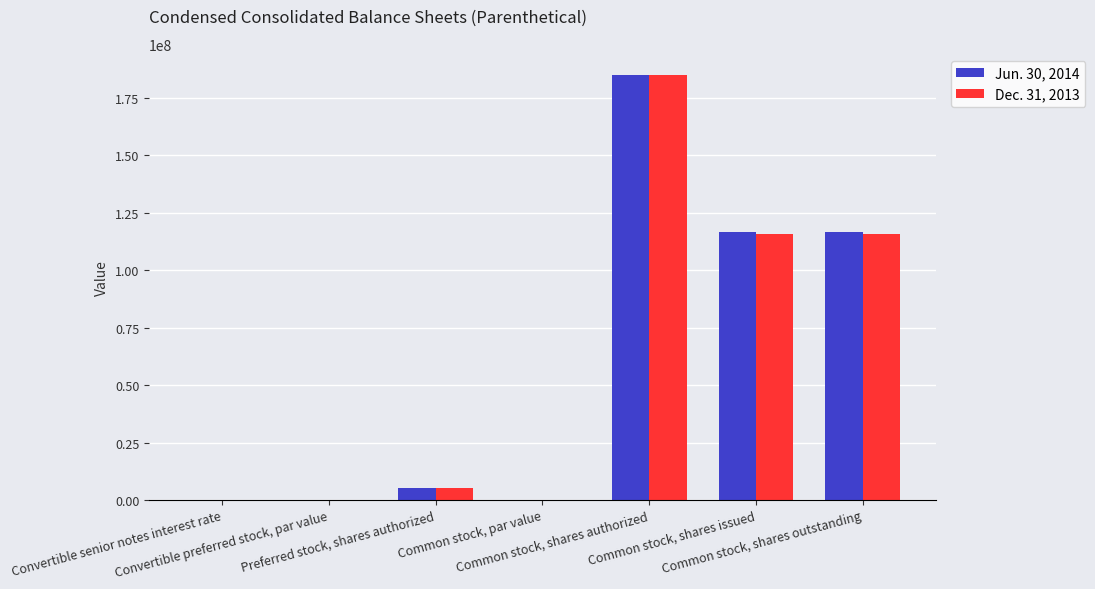

Is the value of Jun. 30, 2014 at Common stock, shares issued greater than the value of Dec. 31, 2013 at Convertible preferred stock, par value?

Yes